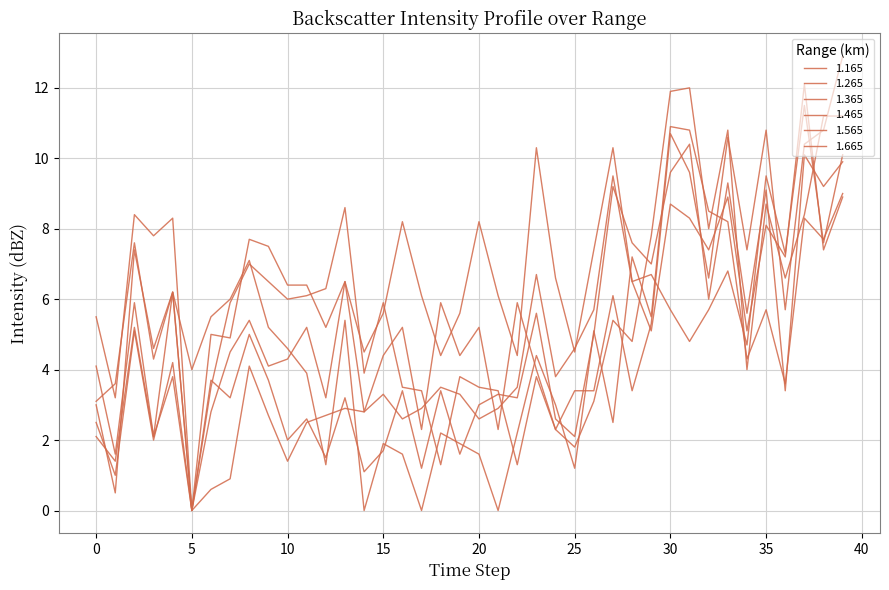

How many lines are shown in the chart?

6